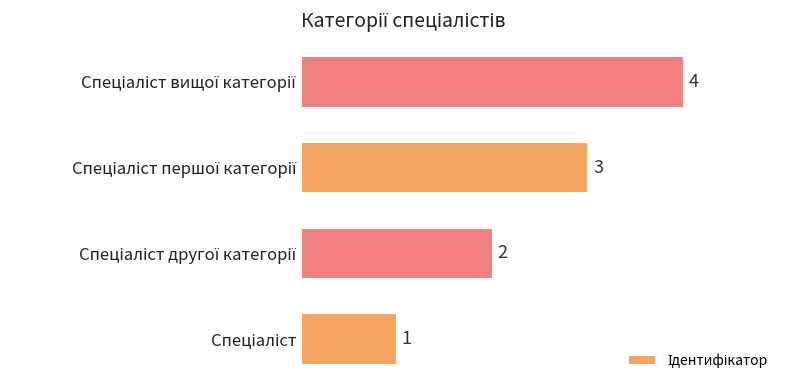

What is the greatest value displayed?

4